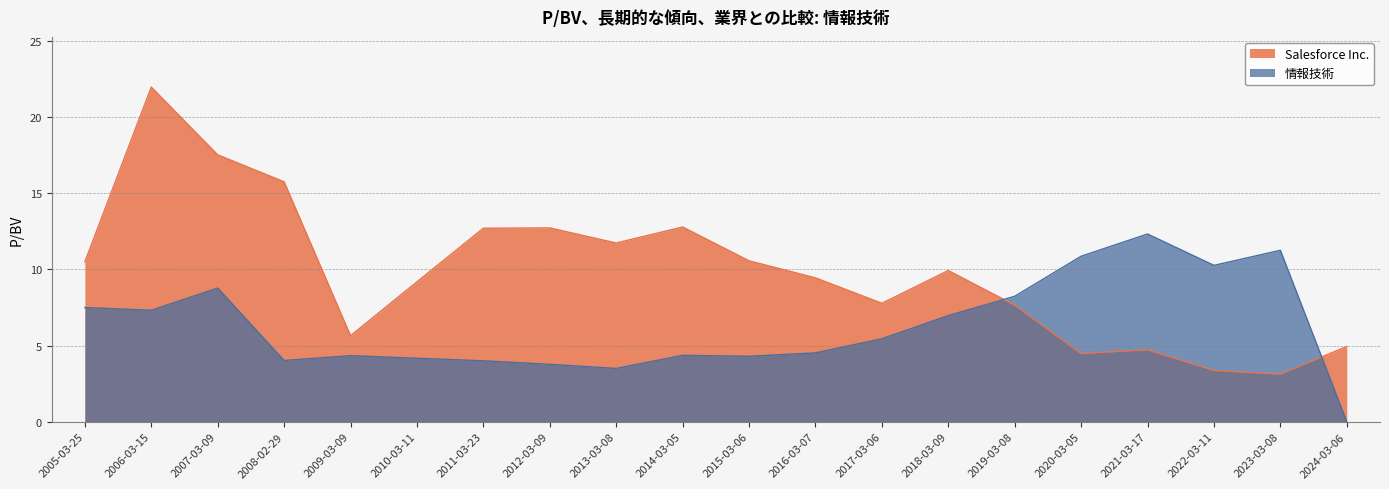

How many lines are shown in the chart?

2